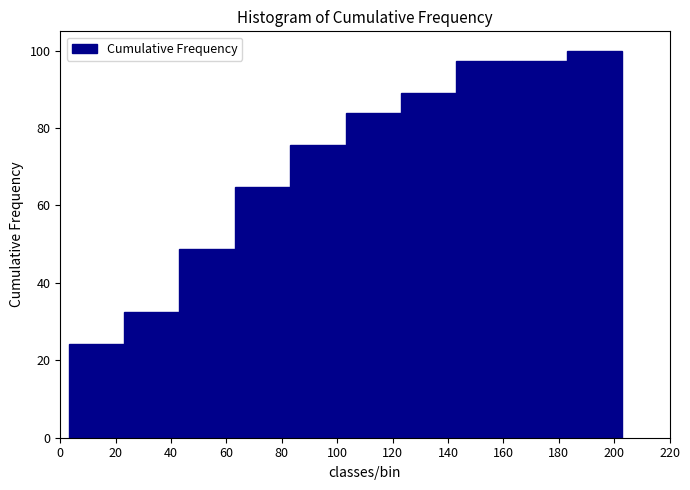

Reading left to right, list every bar in this chart as the range it spans on the x-axis followed by its height. Neither the bar edges nor the heights are printed on the chart, so give them approximately, as read against the axes.

3 to 23: 24
23 to 43: 32
43 to 63: 48
63 to 83: 64
83 to 103: 76
103 to 123: 84
123 to 143: 90
143 to 163: 98
163 to 183: 98
183 to 203: 100